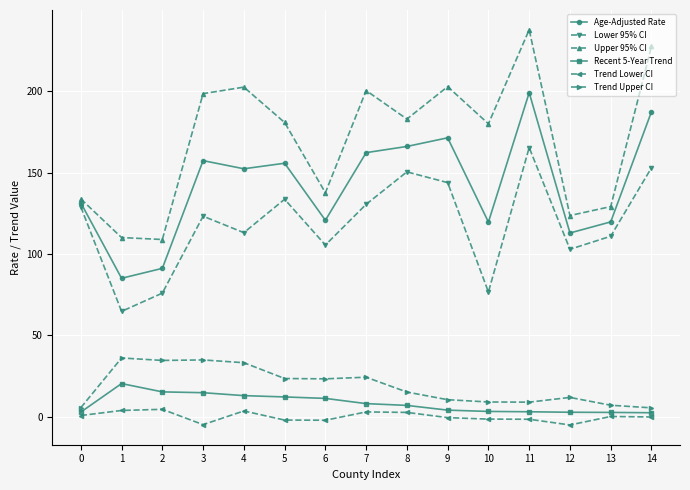

List the series in order of their peak value, highest first.

Upper 95% CI, Age-Adjusted Rate, Lower 95% CI, Trend Upper CI, Recent 5-Year Trend, Trend Lower CI